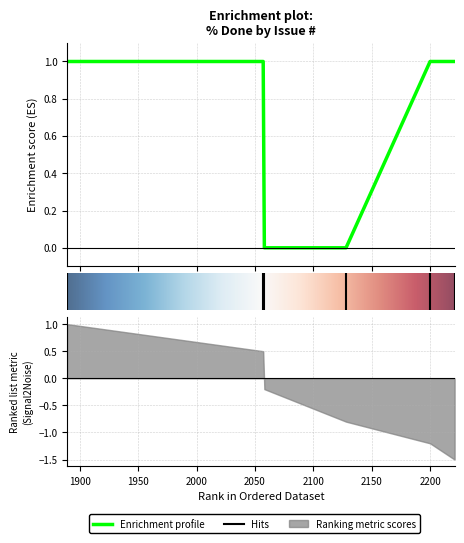

Rank the categories by value from highest to lowest.

1889, 2057, 2200, 2221, 2058, 2128